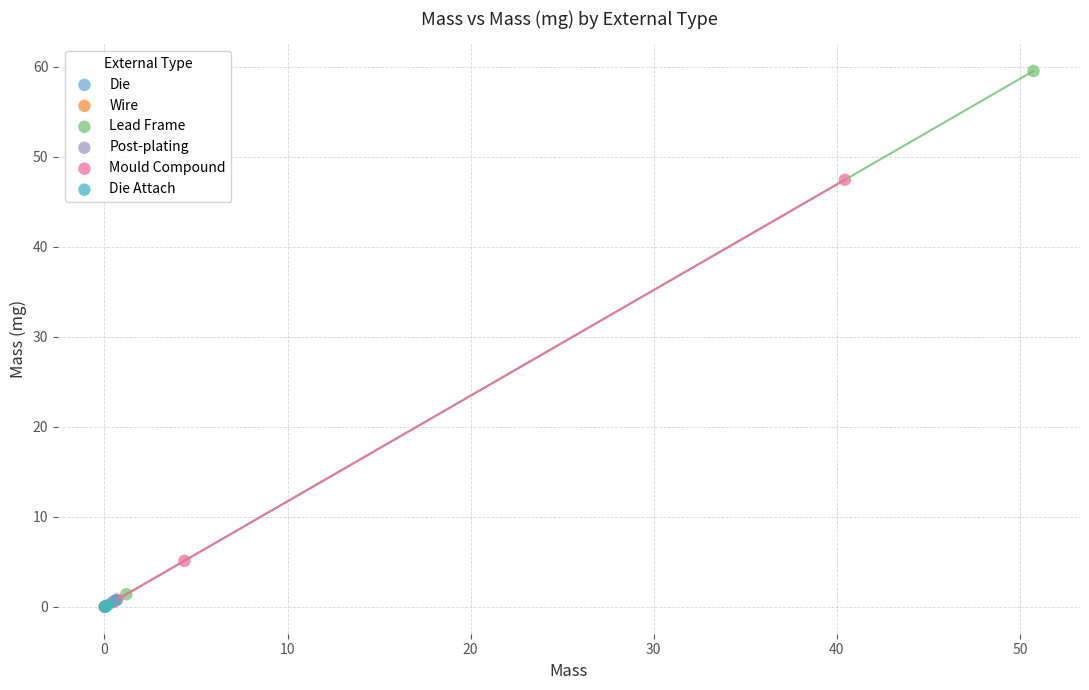

Which series reaches the maximum Y coordinate?

Lead Frame